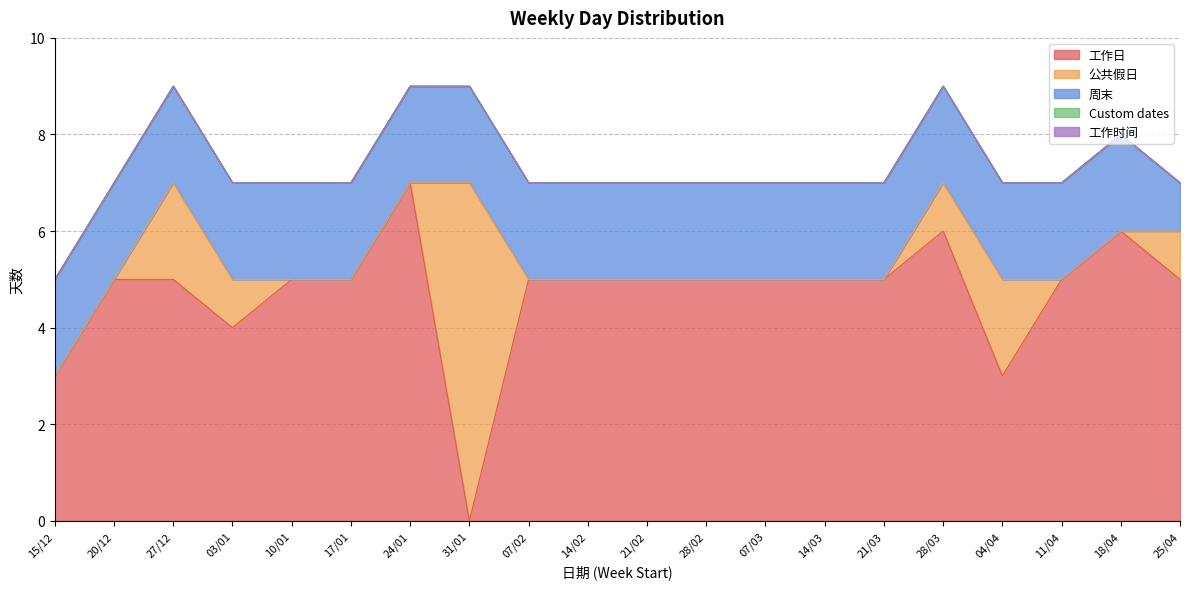

What is the label of the 10th point from the right?

21/02